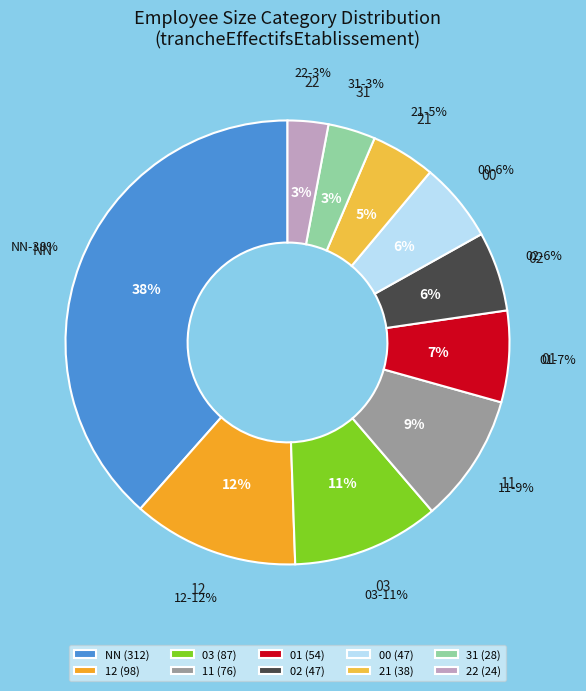

Which slice is the largest?

NN